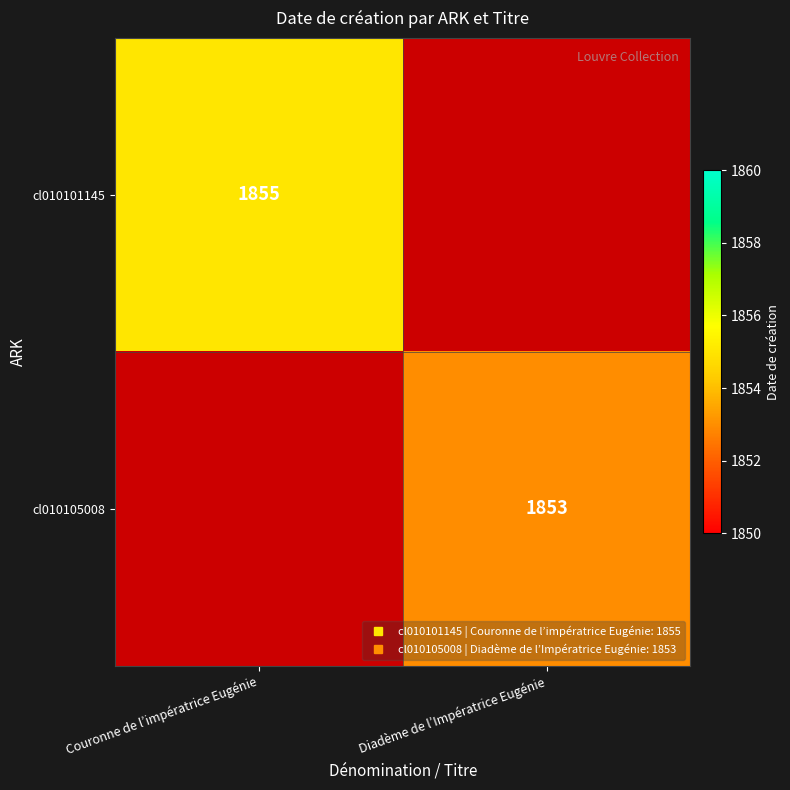

Which category has the highest value in the cl010101145 series?

Couronne de l’impératrice Eugénie